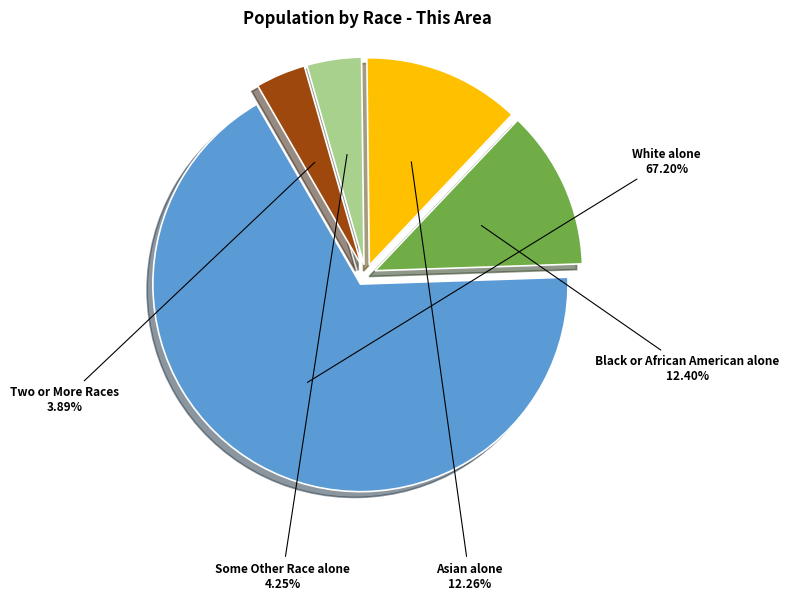

How many segments does this pie chart have?

5